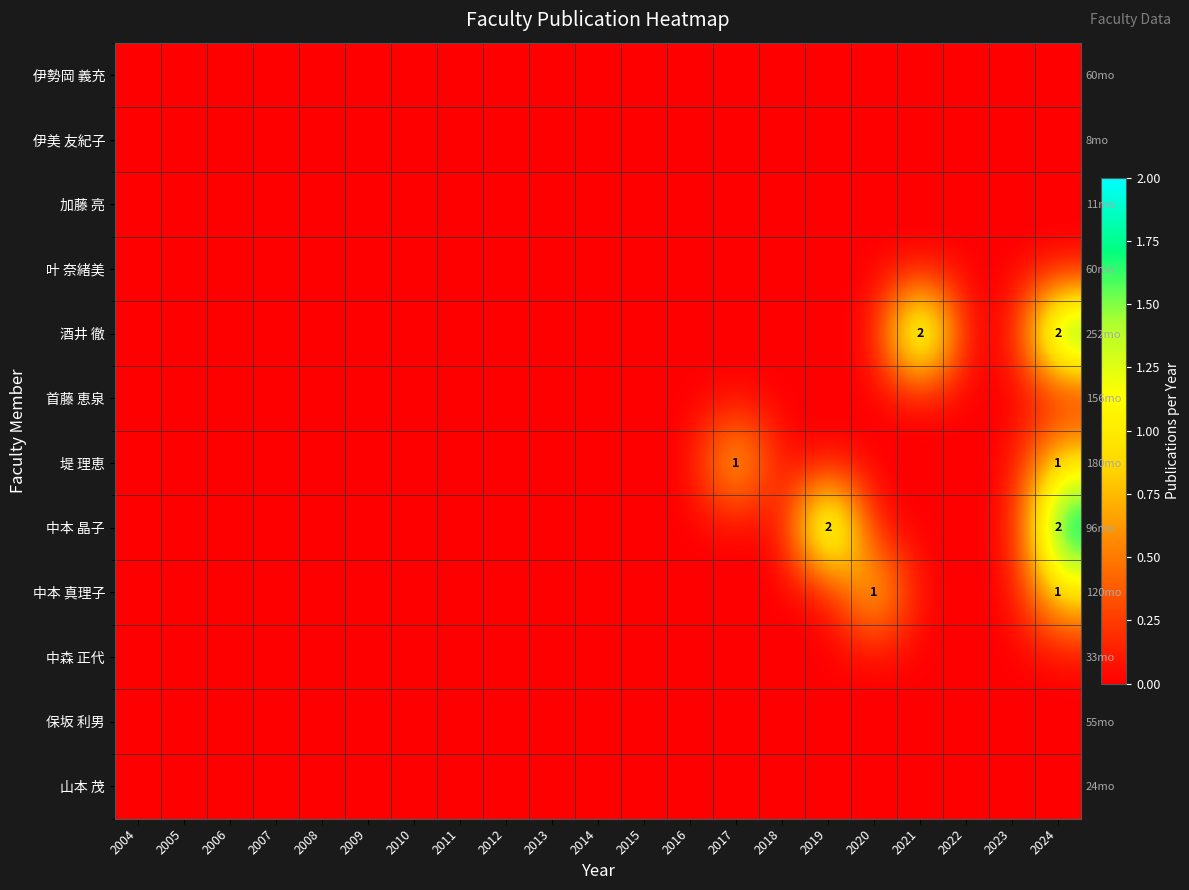

Between 2009 and 2012, which is larger?

2009